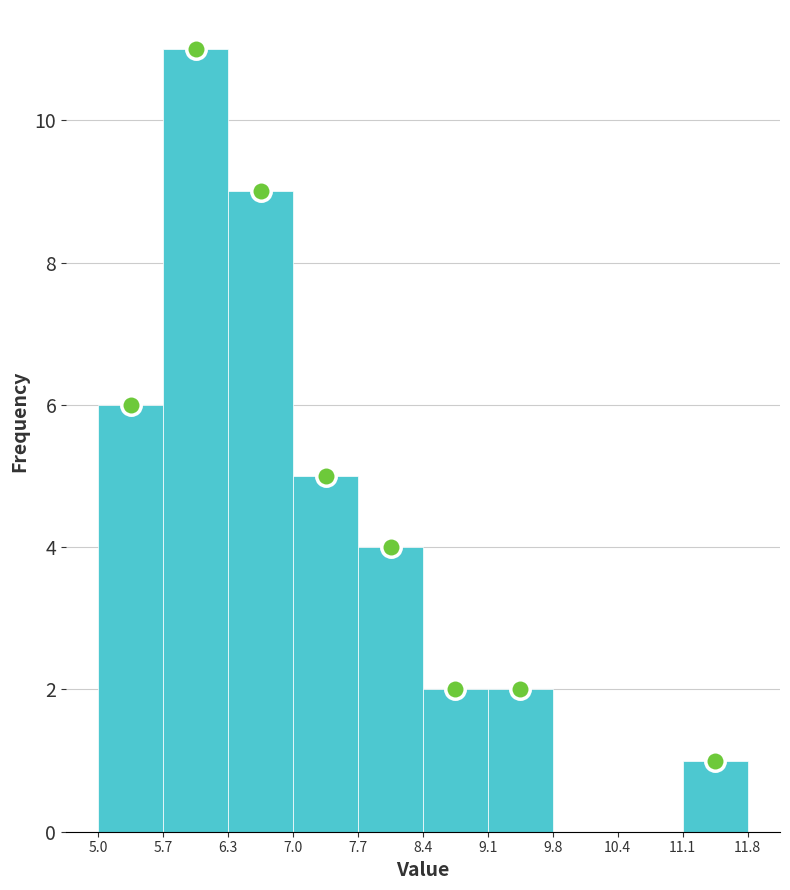

Which range on the x-axis has the tallest bar?

5.7 to 6.3